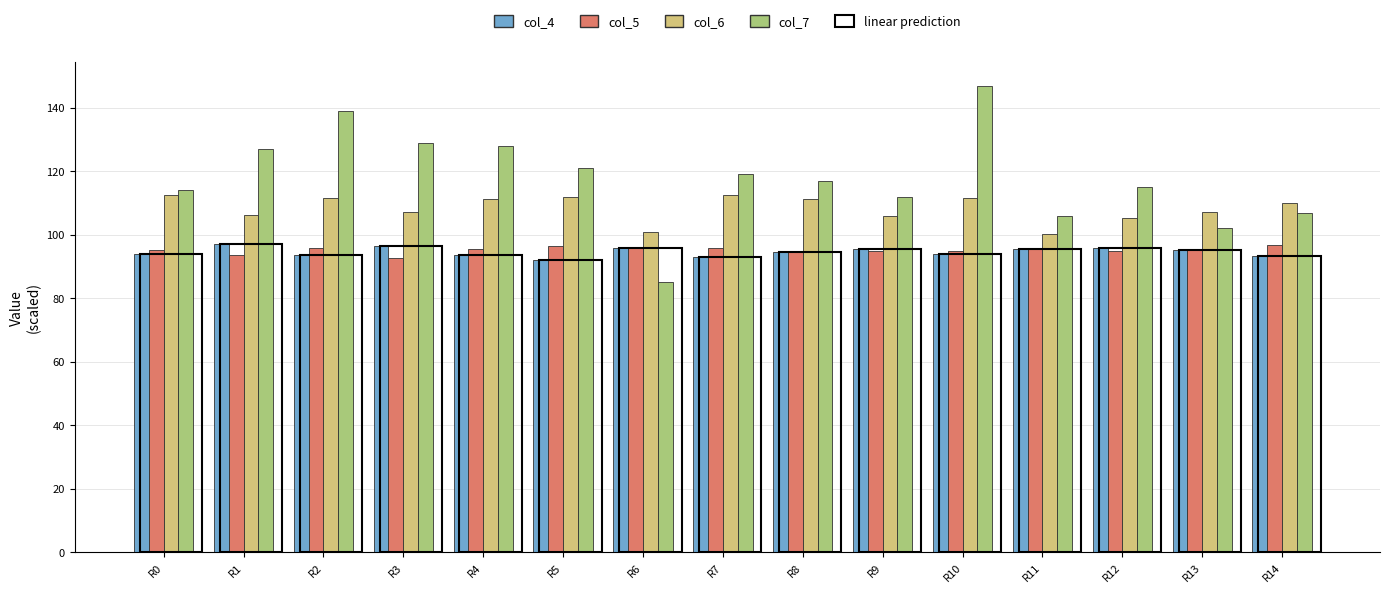

At which category does the chart reach its peak across all series?

R10